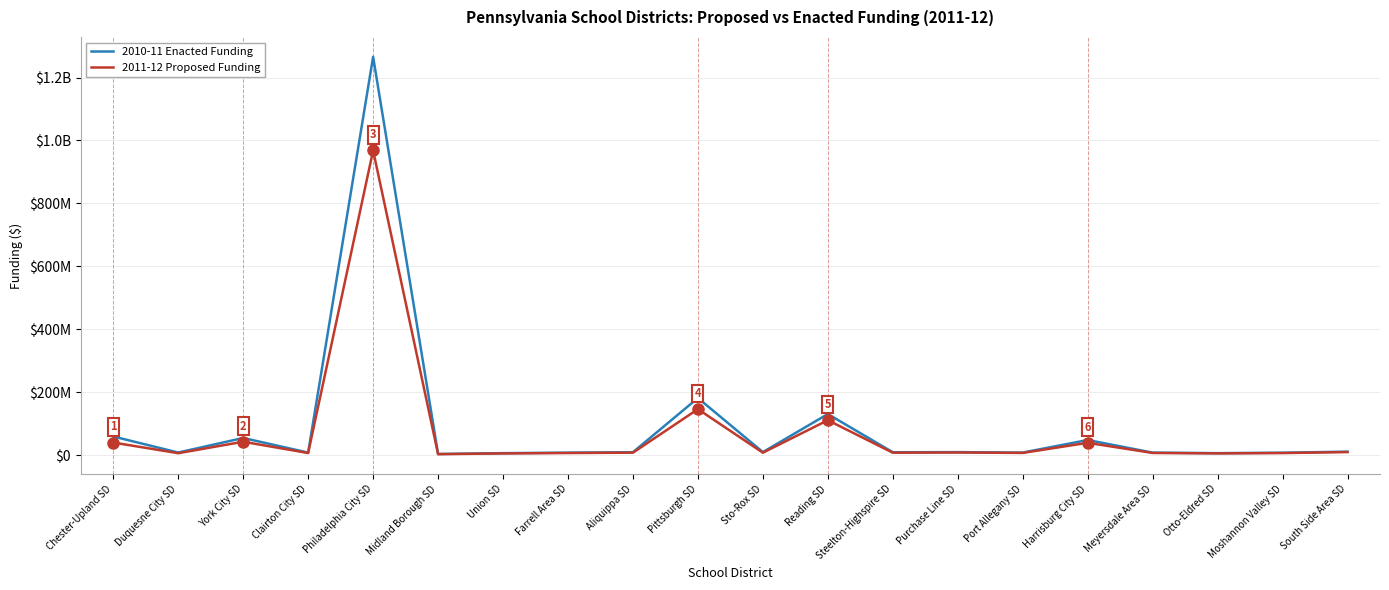

What is the minimum value shown in the chart?

2737878